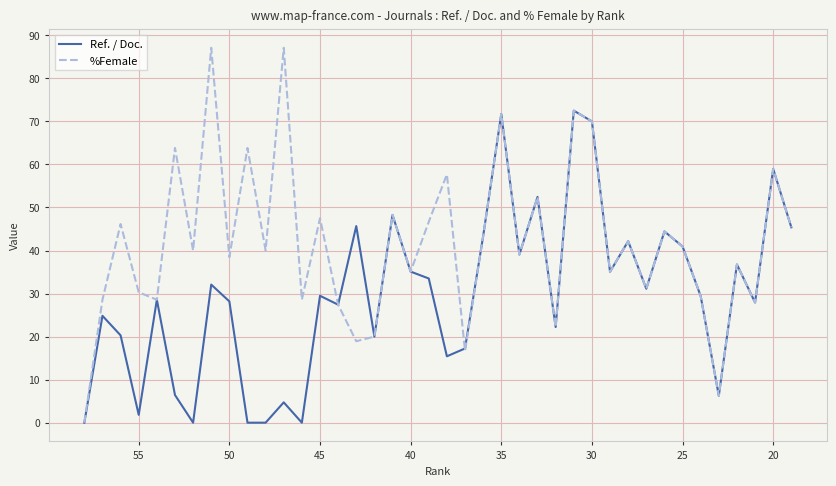

What are all the series names shown in the legend?

Ref. / Doc., %Female